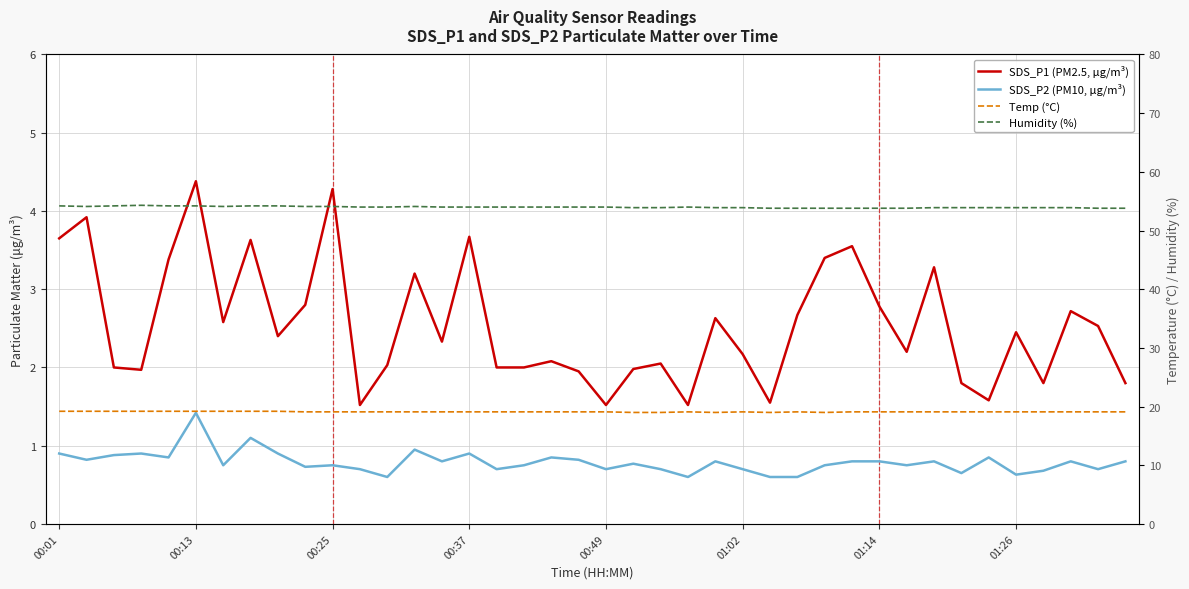

The SDS_P1 (PM2.5, µg/m³) series shows 6.3 at 00:13. True or false?

False